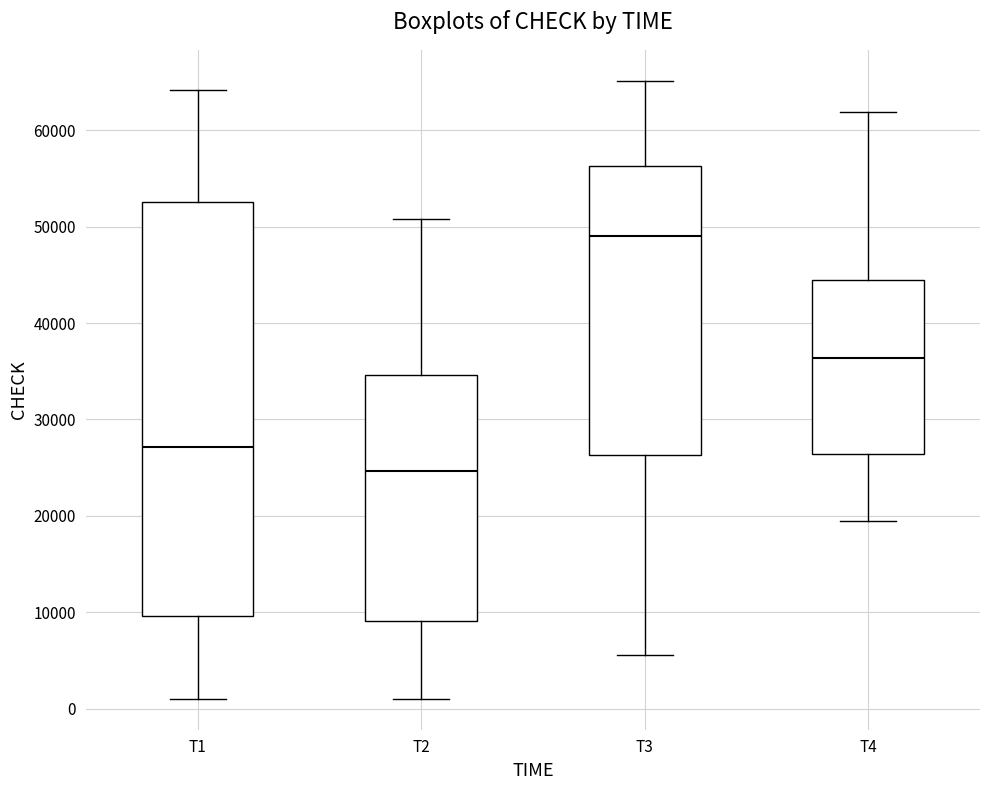

Reading left to right, read every box against the y-axis: the position of its median line, the range the box covers, and the ends of its whiskers. The values are not printed on the chart, so give them approximately, as read against the axis.

T1: median 27000, box 10000 to 53000, whiskers 1000 to 64000
T2: median 25000, box 9000 to 35000, whiskers 1000 to 51000
T3: median 49000, box 26000 to 56000, whiskers 6000 to 65000
T4: median 36000, box 26000 to 45000, whiskers 19000 to 62000